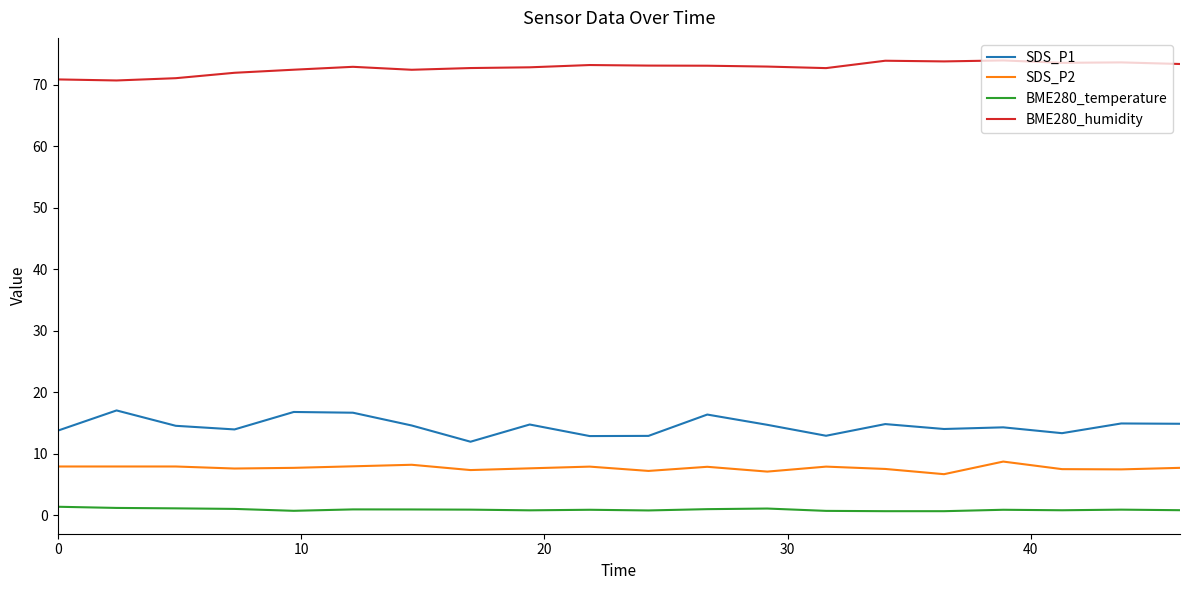

True or false: BME280_temperature and BME280_humidity cross at least once.

False